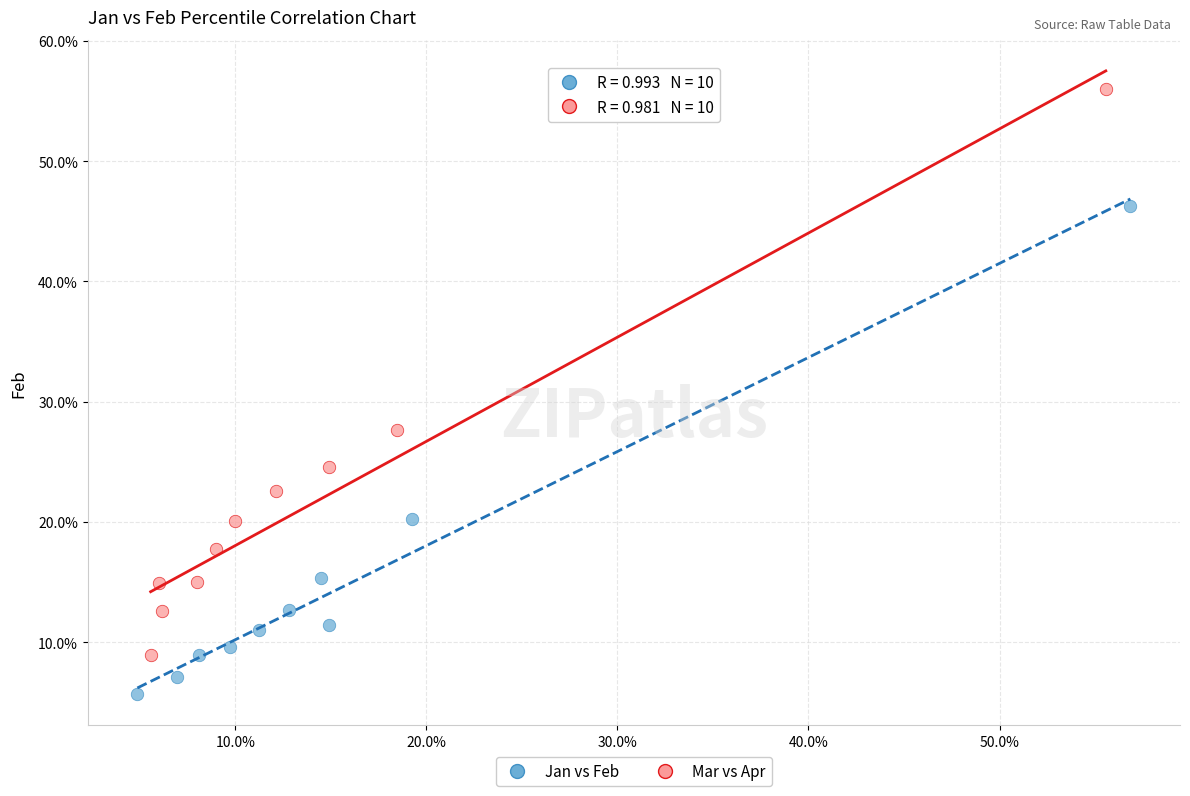

Which series reaches the minimum Y coordinate?

Jan vs Feb